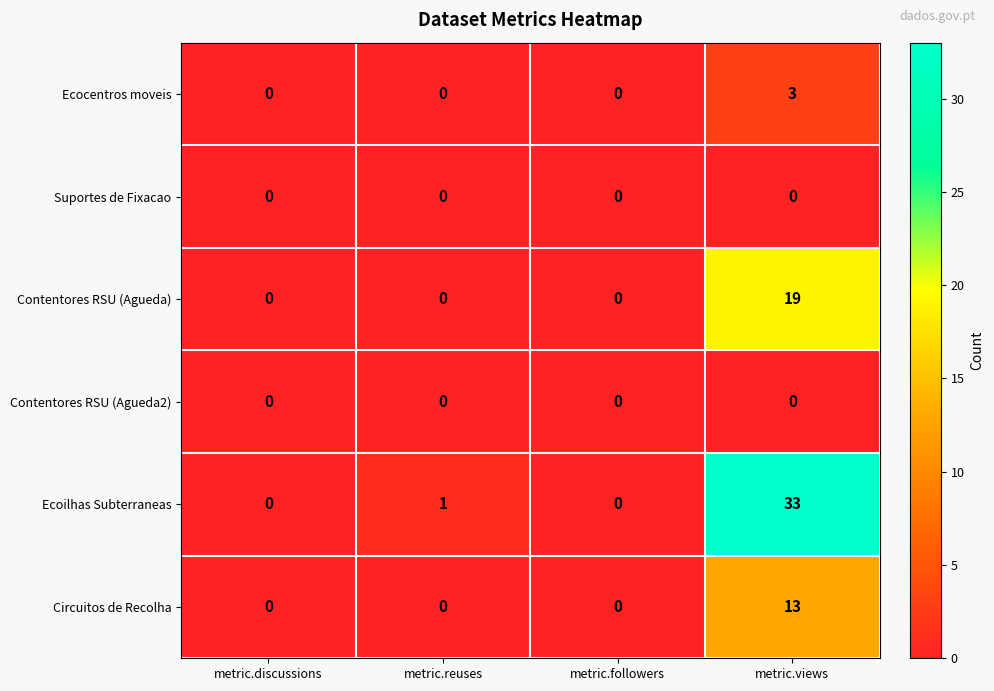

Is the value of Circuitos de Recolha at metric.views greater than the value of Suportes de Fixacao at metric.discussions?

Yes